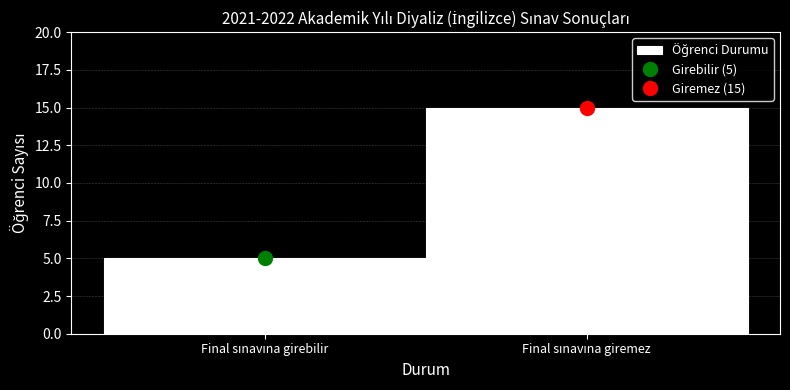

Reading left to right, what are all the values shown in this chart?

5	15